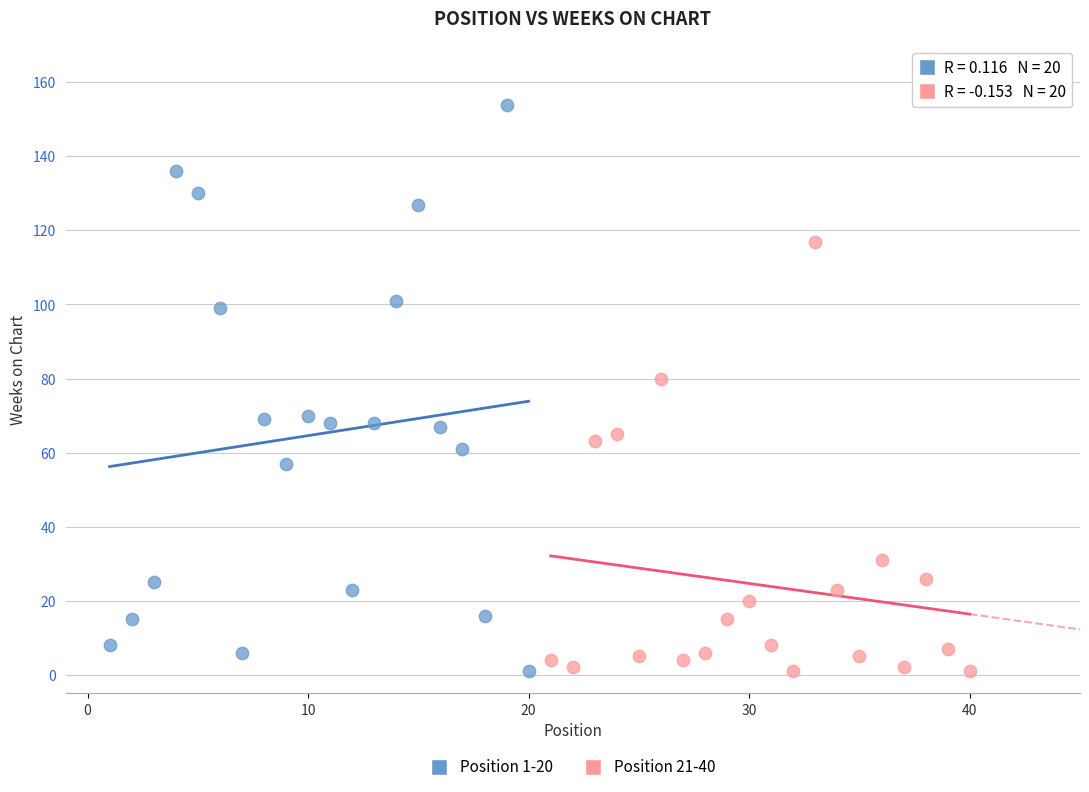

Which series has the widest spread of Y values?

Position 1-20